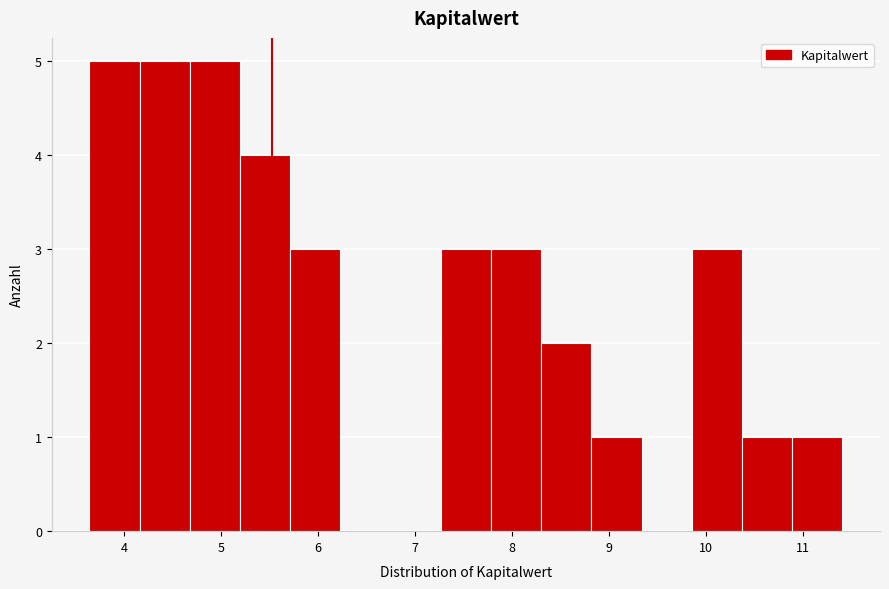

Reading left to right, list every bar in this chart as the range it spans on the x-axis followed by its height. Neither the bar edges nor the heights are printed on the chart, so give them approximately, as read against the axes.

3.6 to 4.2: 5
4.2 to 4.7: 5
4.7 to 5.2: 5
5.2 to 5.7: 4
5.7 to 6.2: 3
6.2 to 6.7: 0
6.7 to 7.3: 0
7.3 to 7.8: 3
7.8 to 8.3: 3
8.3 to 8.8: 2
8.8 to 9.3: 1
9.3 to 9.9: 0
9.9 to 10.4: 3
10.4 to 10.9: 1
10.9 to 11.4: 1